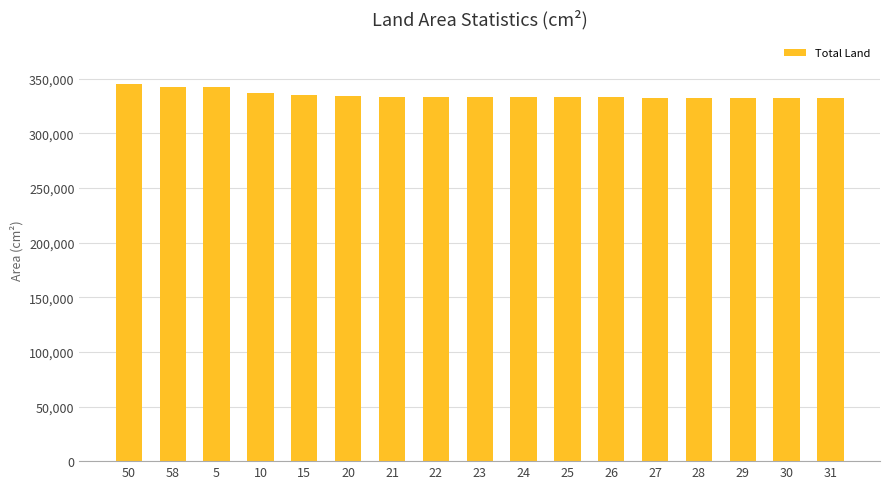

Is it true that the value at 25 is 333048?

True